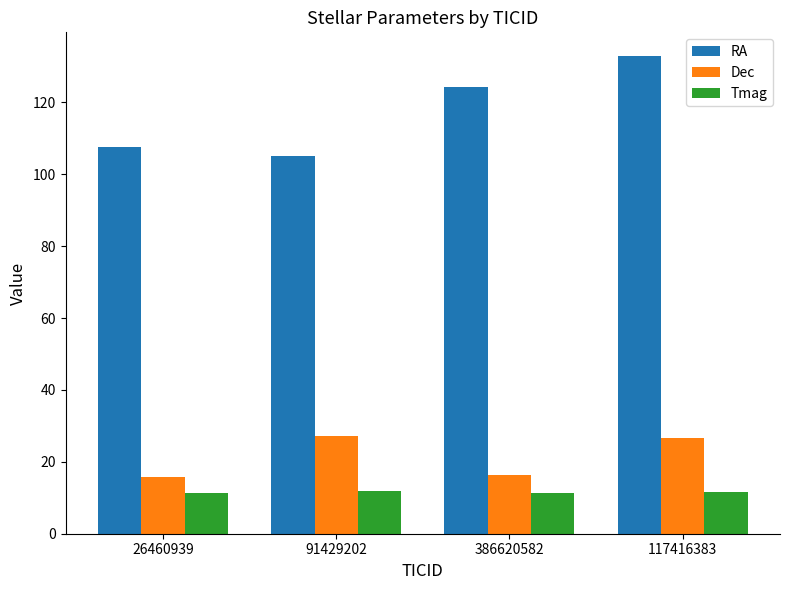

At how many categories does at least one series exceed 109?

2